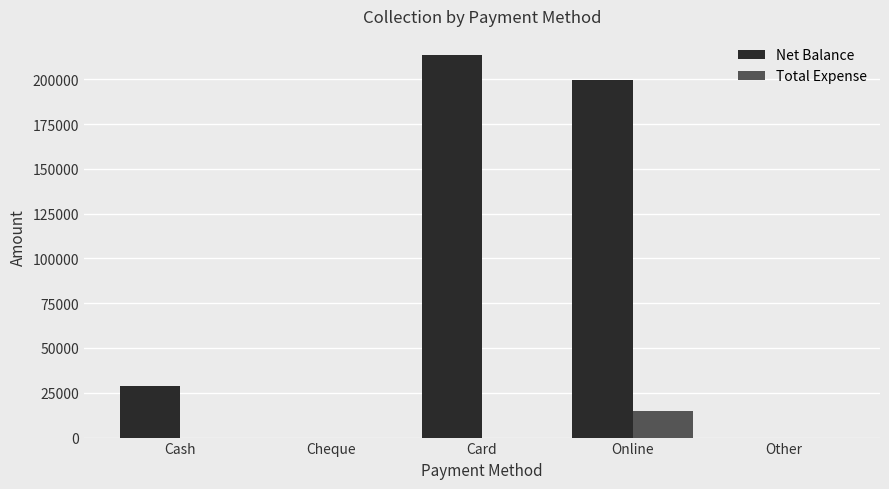

Which series has the largest total across all categories?

Net Balance